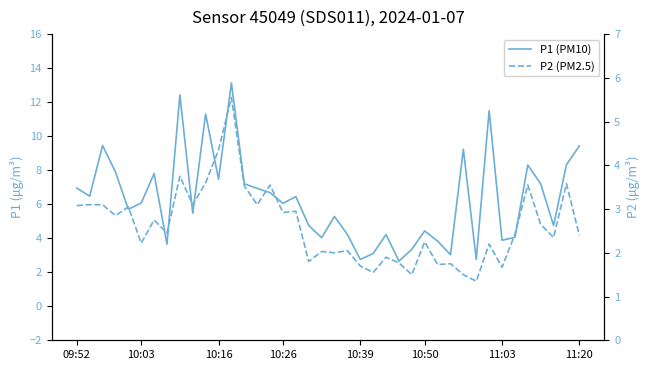

Read the P1 (PM10) value at 38.

8.3